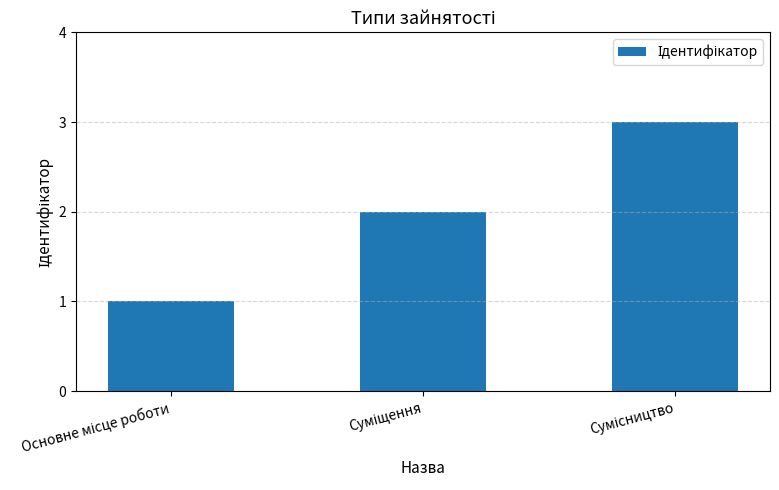

What is the greatest value displayed?

3